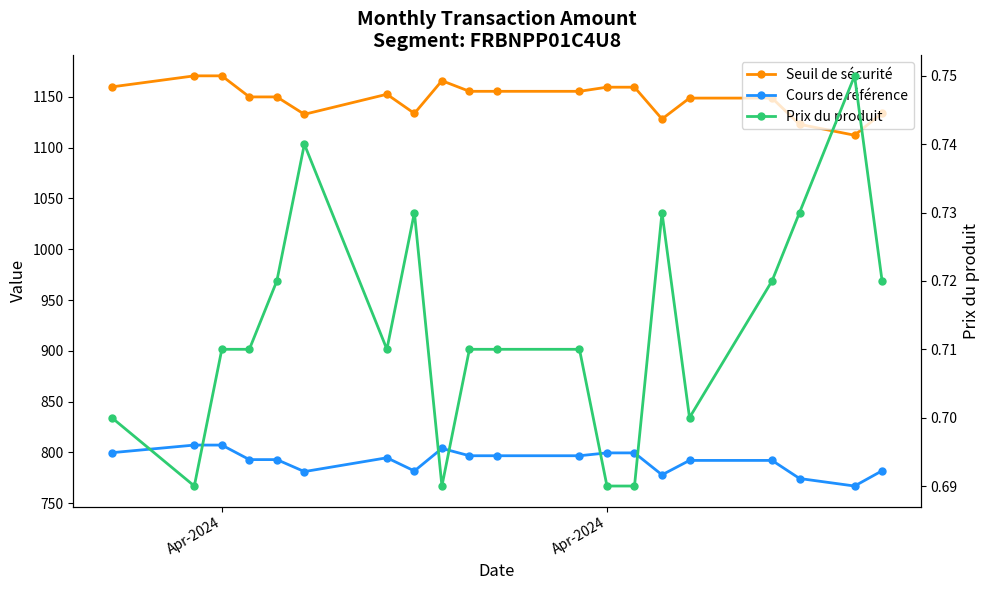

The Prix du produit series shows 1.0 at Apr-2024. True or false?

False